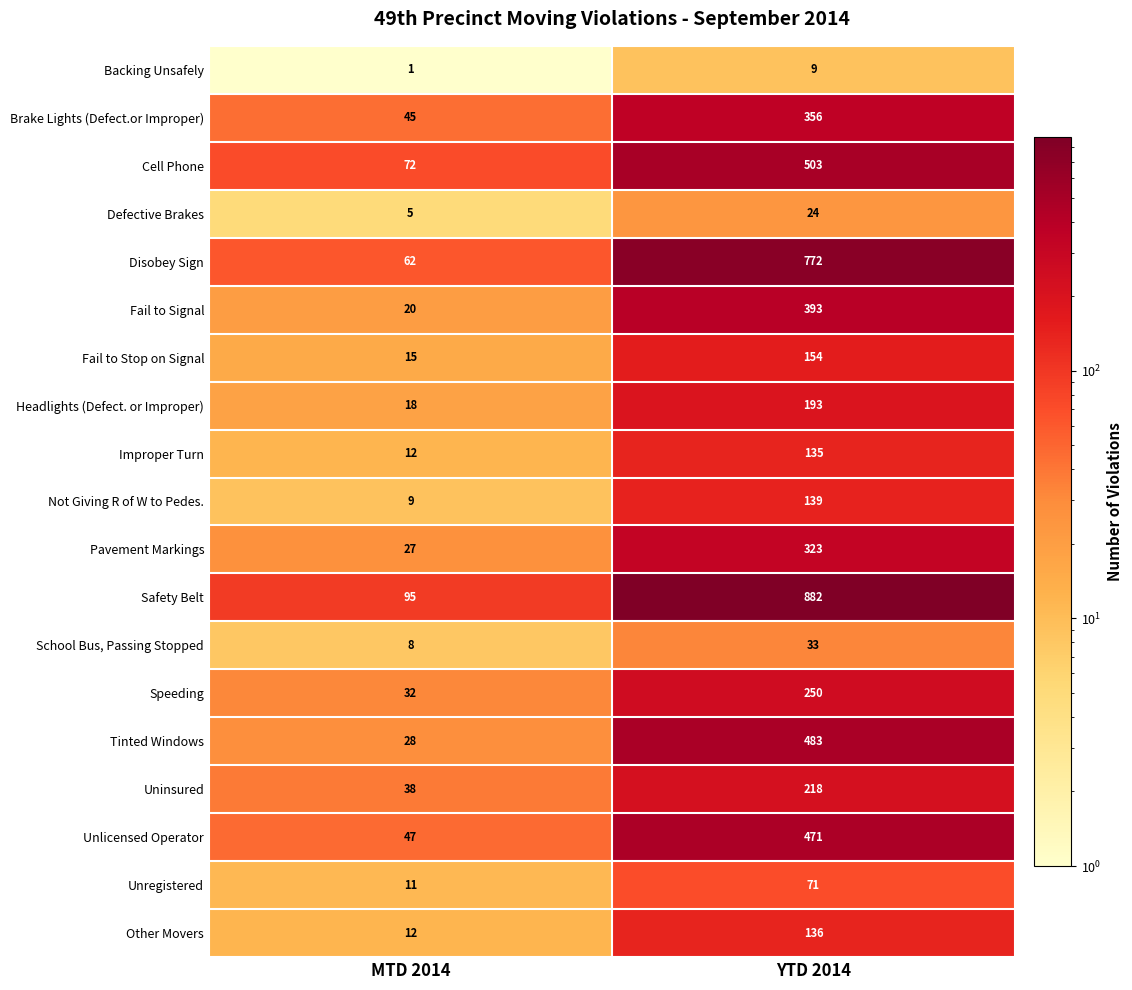

At how many categories does at least one series exceed 699?

1